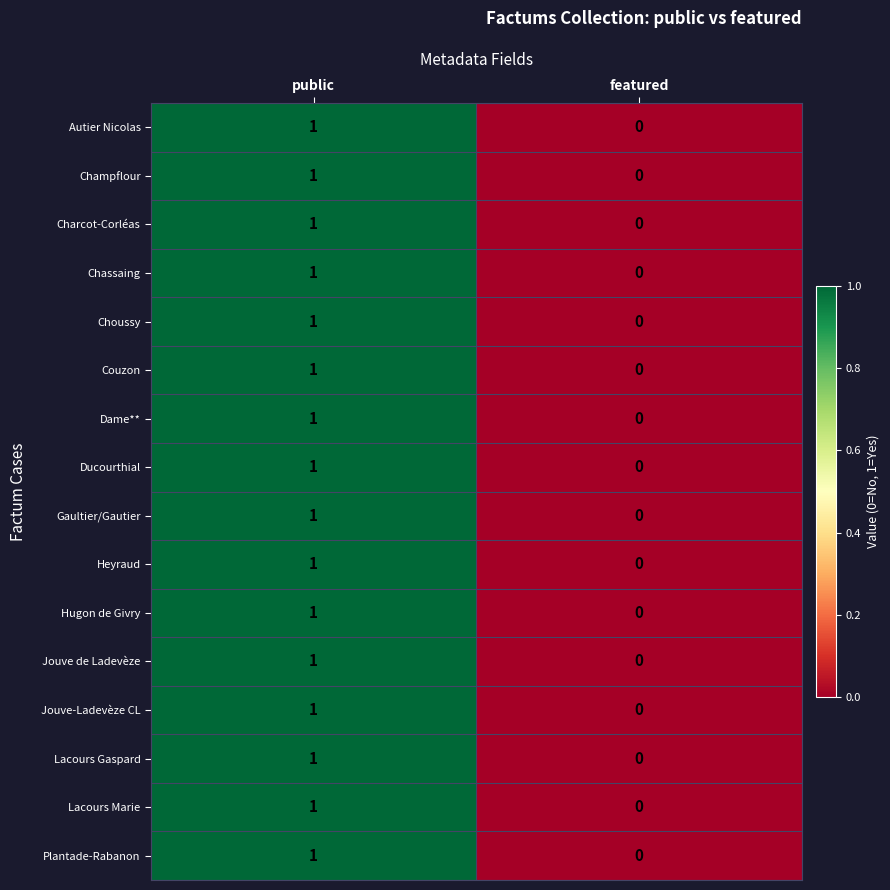

What is the total value across all series at public?

16